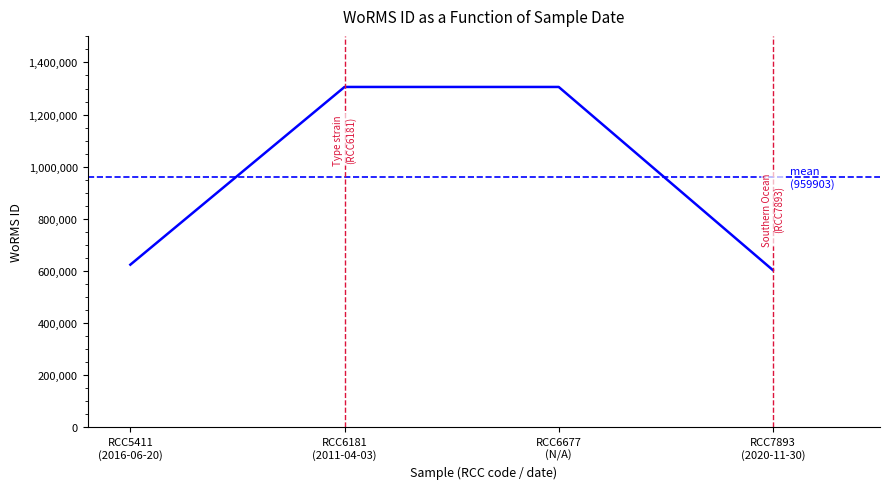

At which label does the data first exceed 1306050?

RCC6181
(2011-04-03)